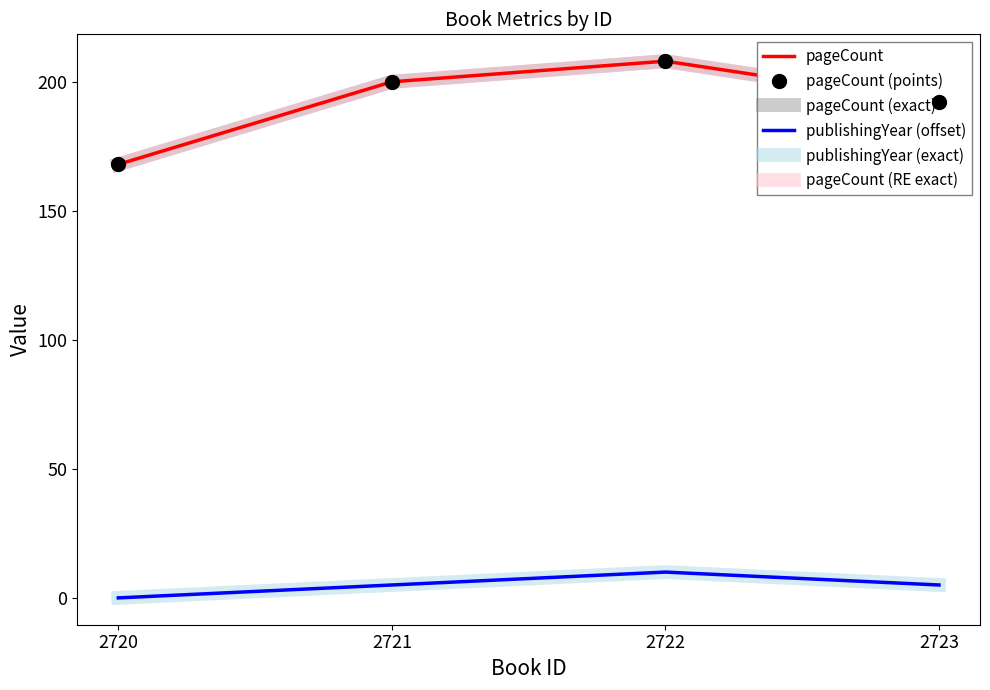

What is the total value across all series at 2722?

852